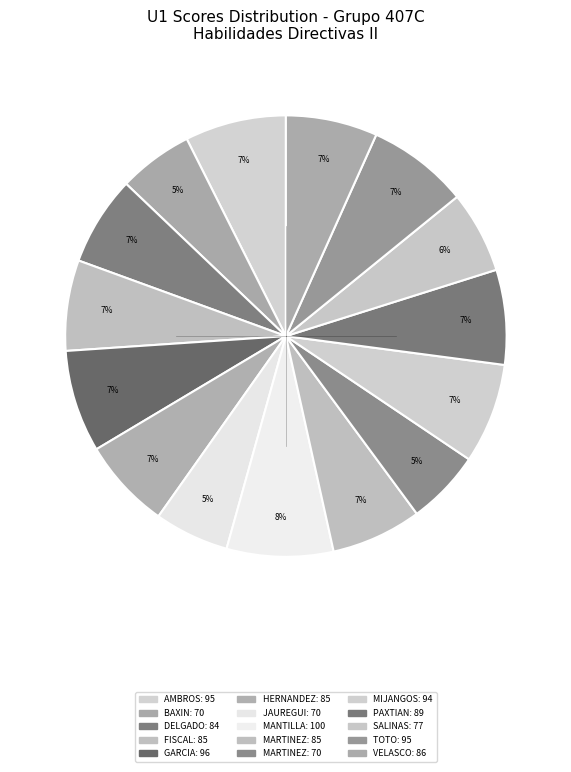

Count the number of slices in the pie.

15